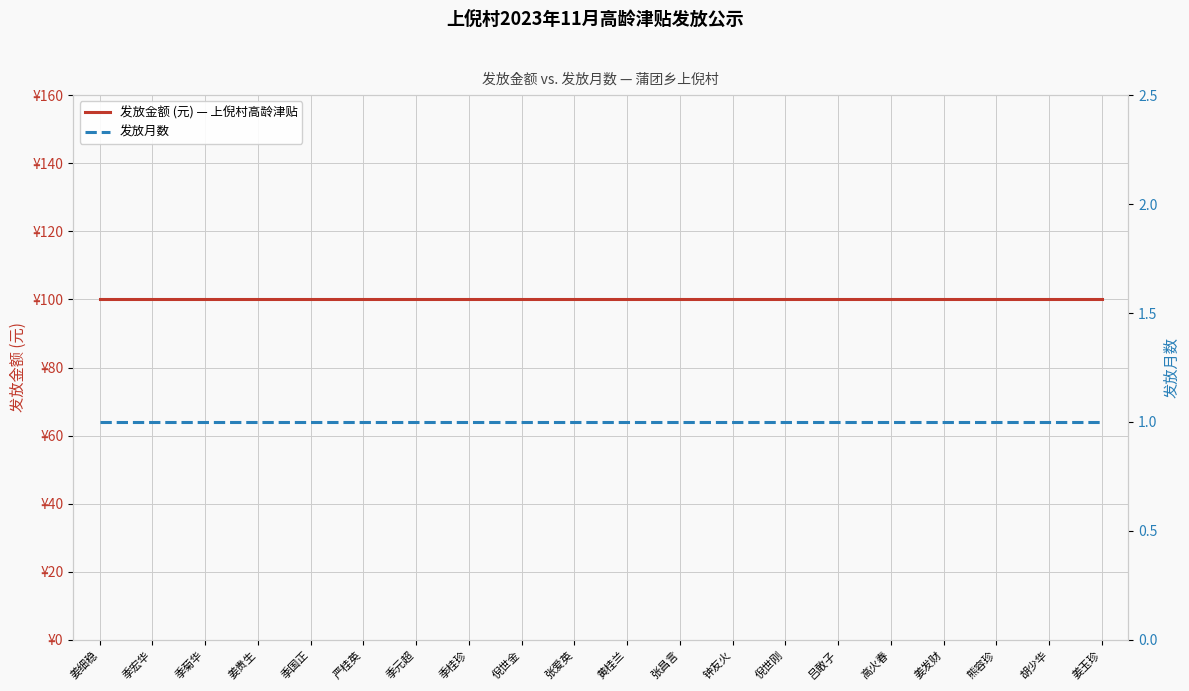

The 发放金额 (元) — 上倪村高龄津贴 series shows 100 at 严桂英. True or false?

True